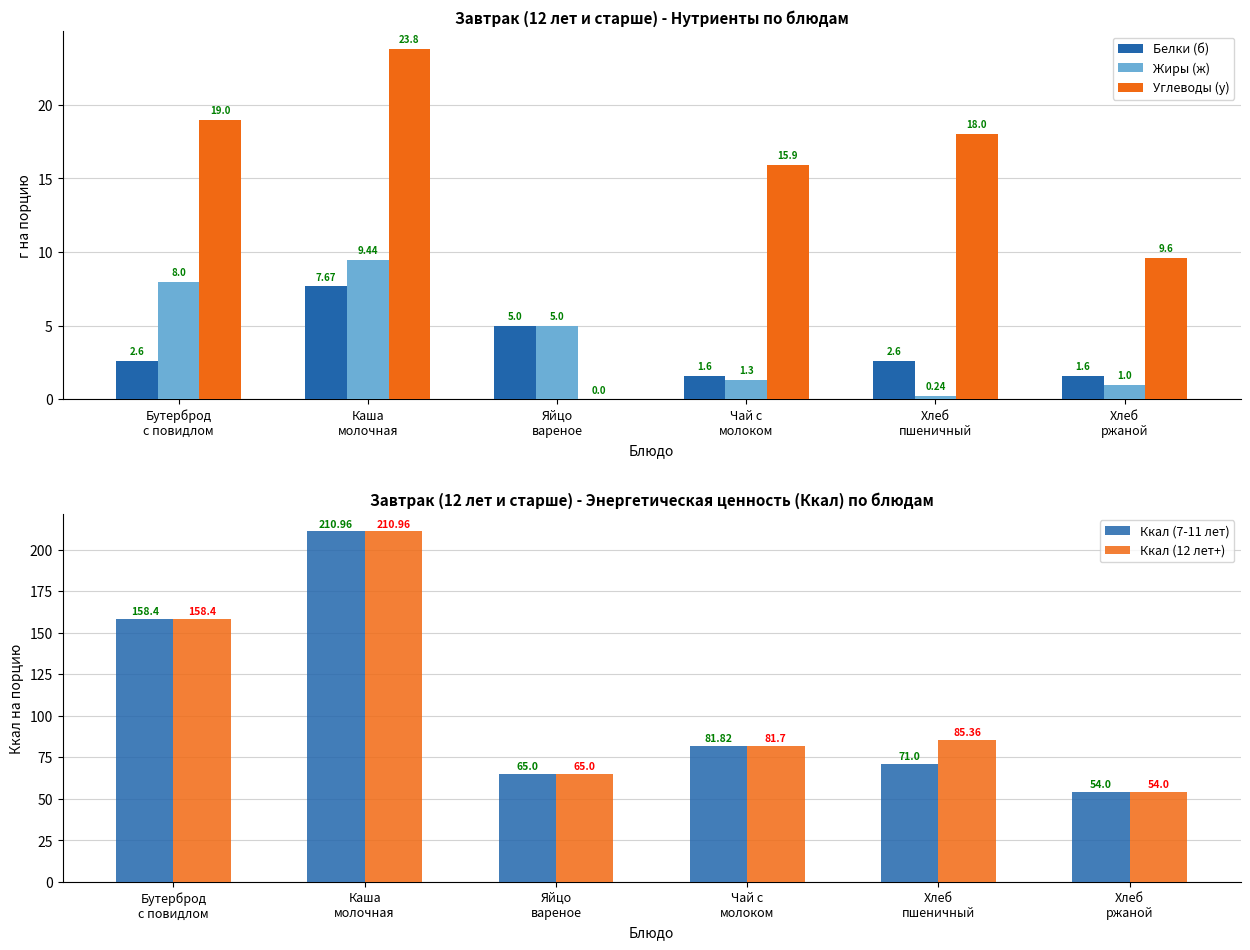

What is the difference between the maximum and second lowest values in the Углеводы (у) series?

14.2